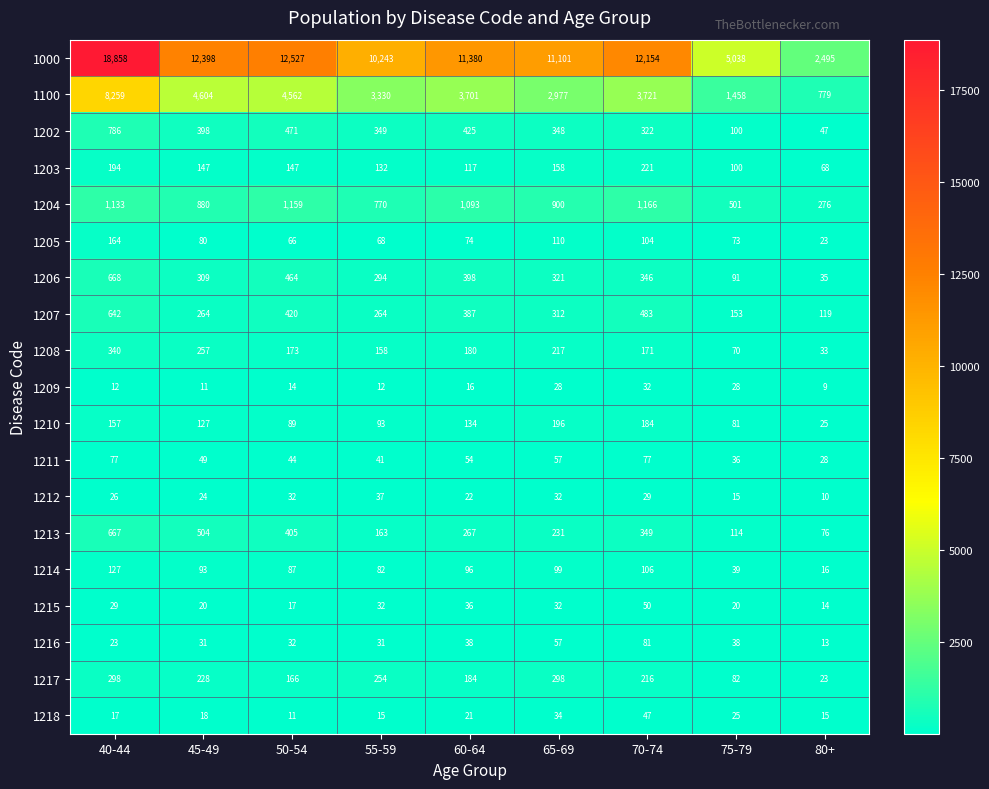

Which series has the largest total across all categories?

1000